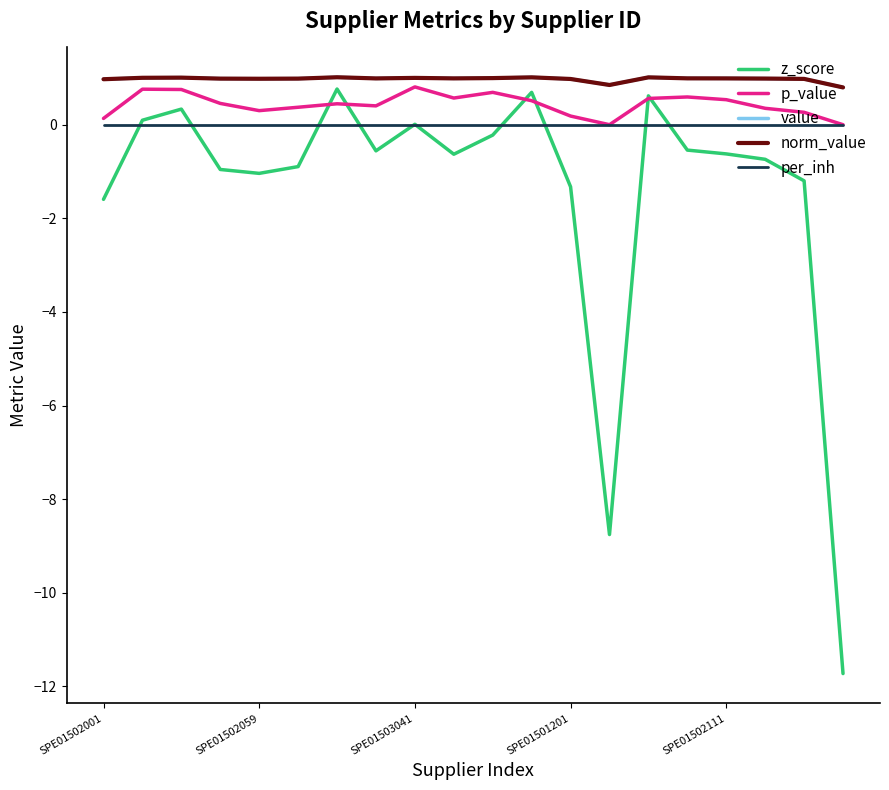

Is this an area chart (filled region under the line)?

No